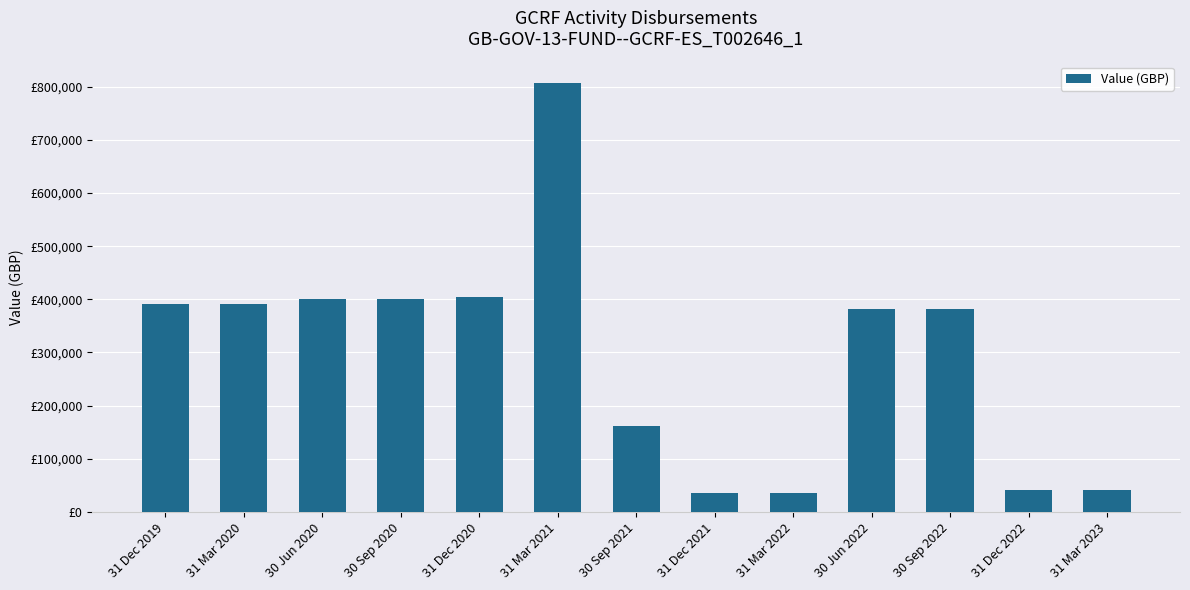

Are the bars horizontal?

No